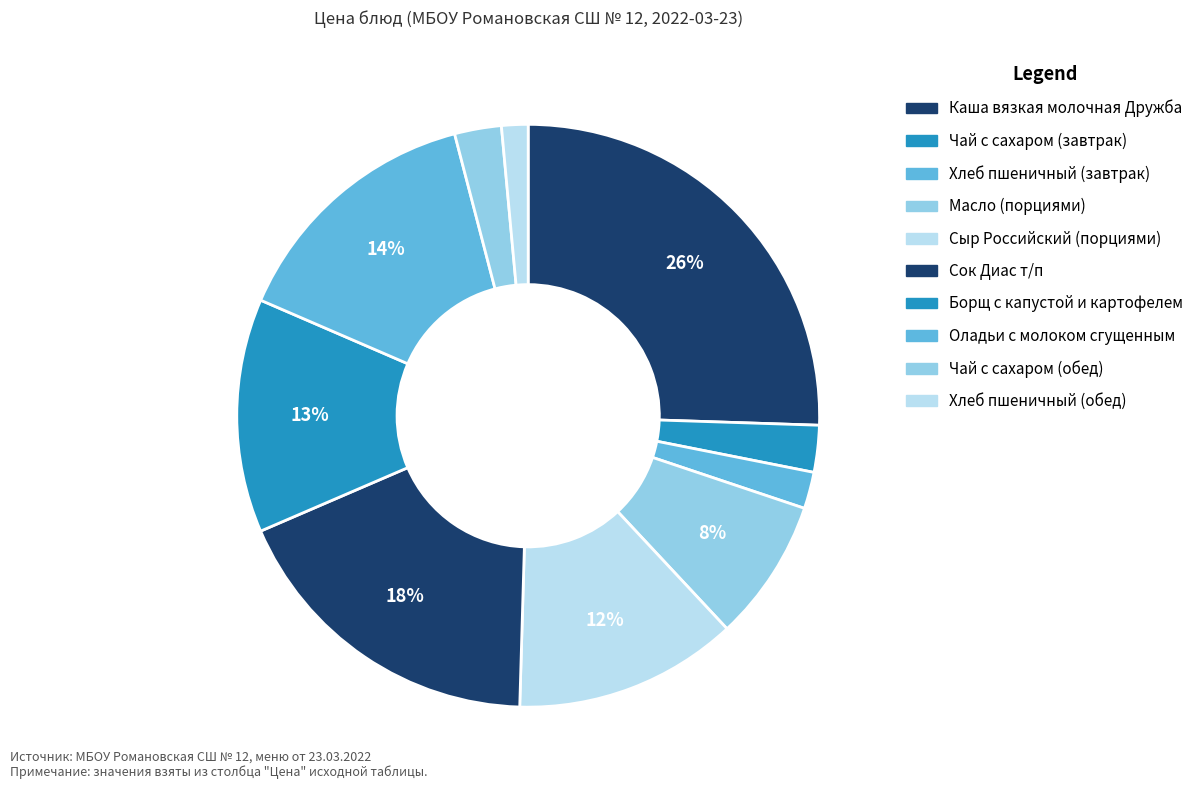

Does Хлеб пшеничный (завтрак) represent more than half of the total?

No